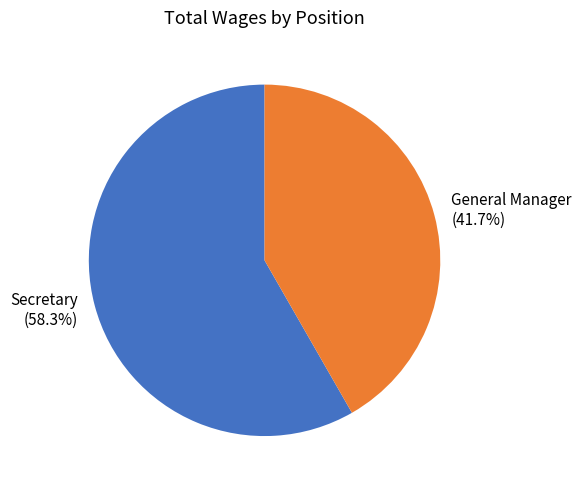

Approximately how many times larger is the value at General Manager compared to Secretary?

0.7